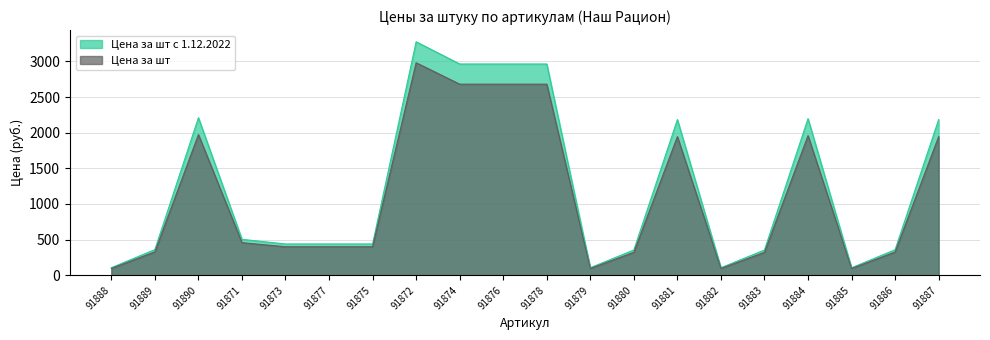

True or false: Цена за шт с 1.12.2022 and Цена за шт intersect in this chart.

False